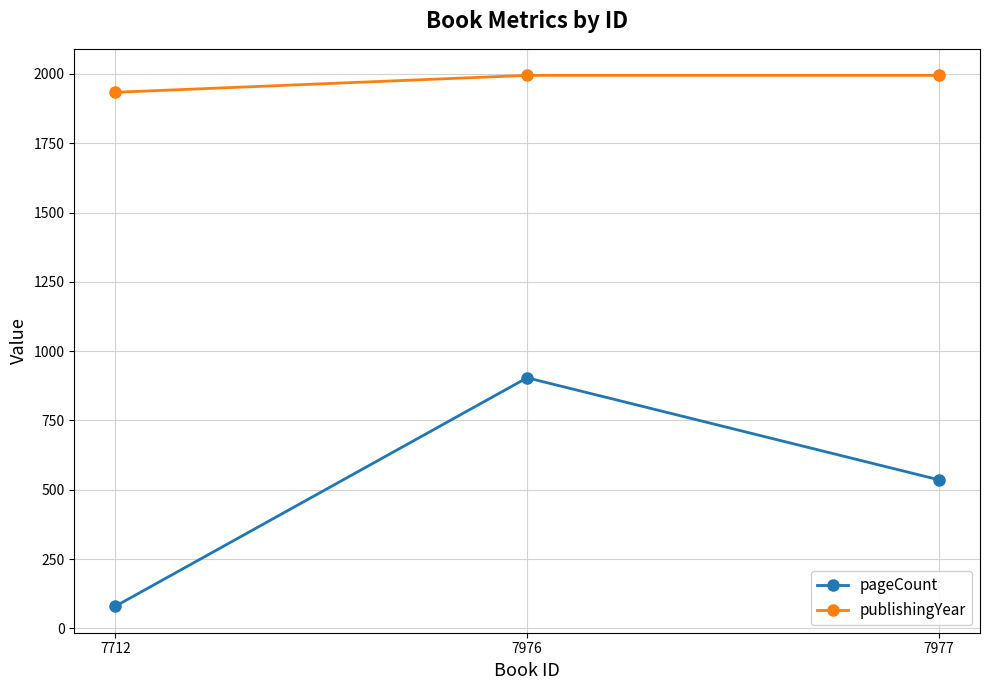

Reading left to right, extract all data points from this chart.

pageCount: 7712=80	7976=904	7977=536
publishingYear: 7712=1934	7976=1995	7977=1995